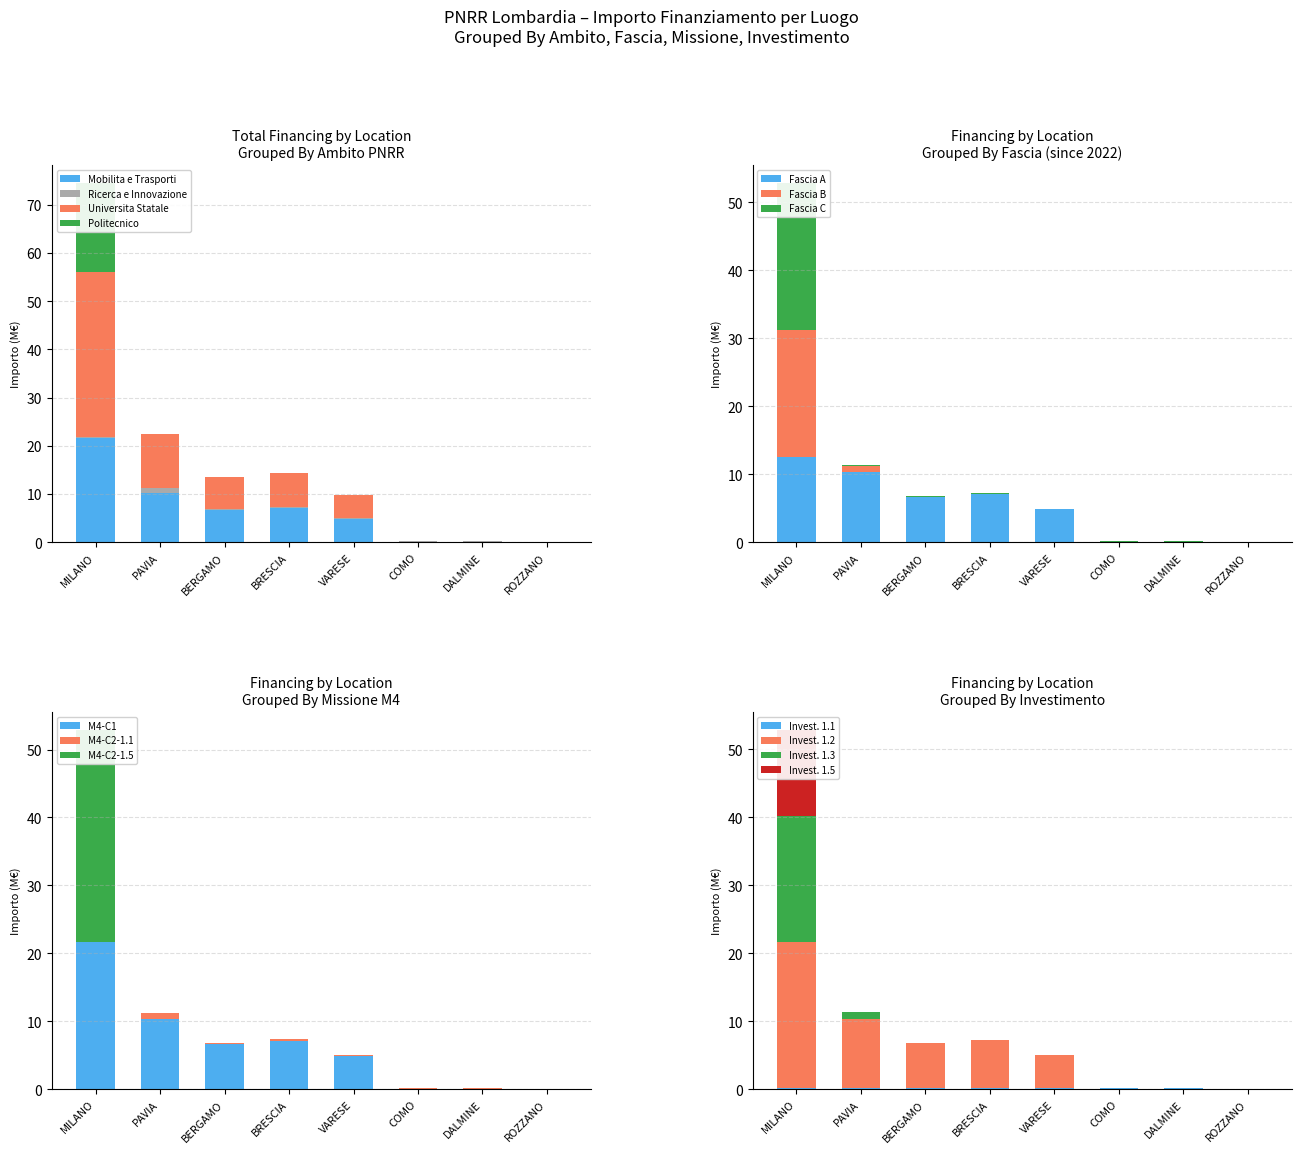

At which label is 3.2 Salute closest to 9?

PAVIA